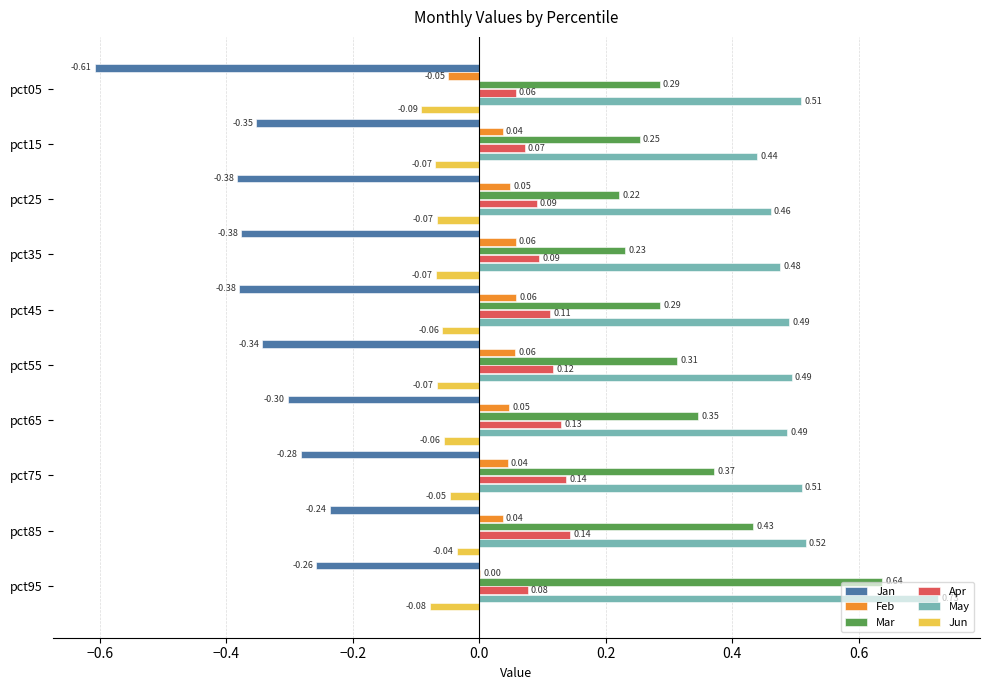

What are all the series names shown in the legend?

Jan, Feb, Mar, Apr, May, Jun